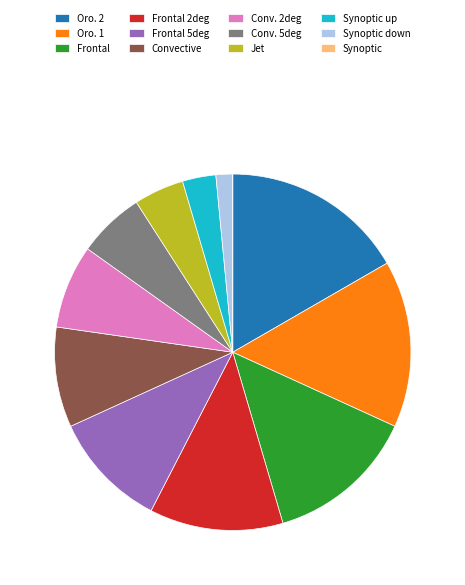

Do Jet and Oro. 1 together represent more than half of the pie?

No